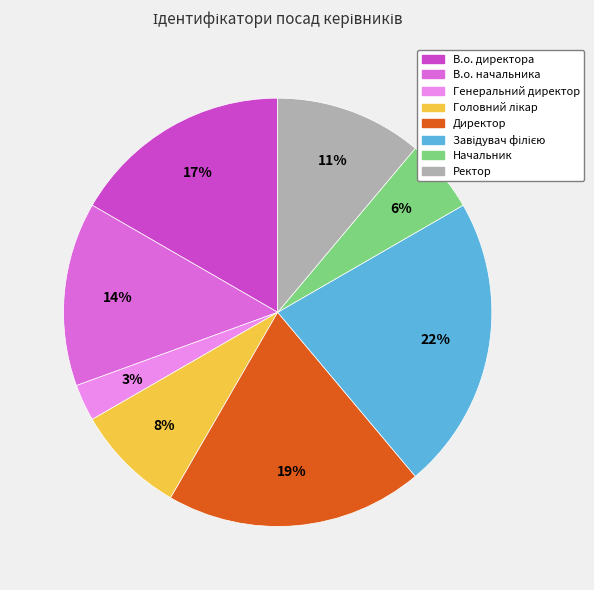

Between В.о. начальника and В.о. директора, which is larger?

В.о. директора